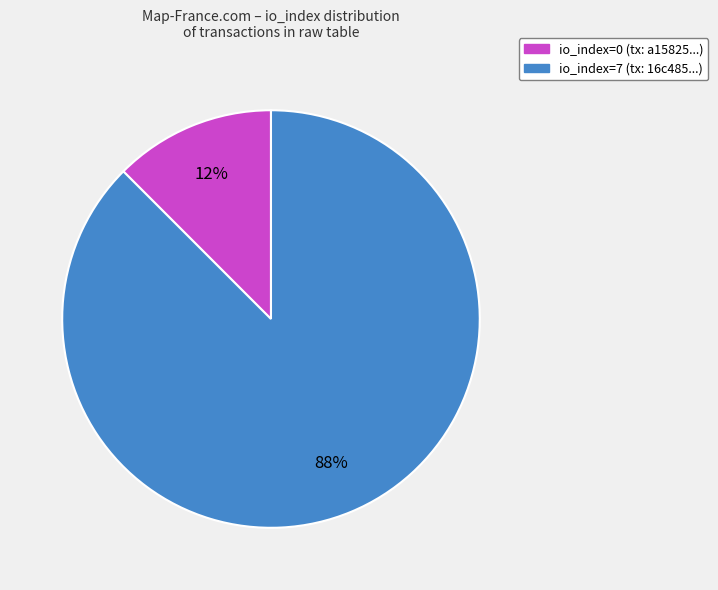

Count the number of slices in the pie.

2